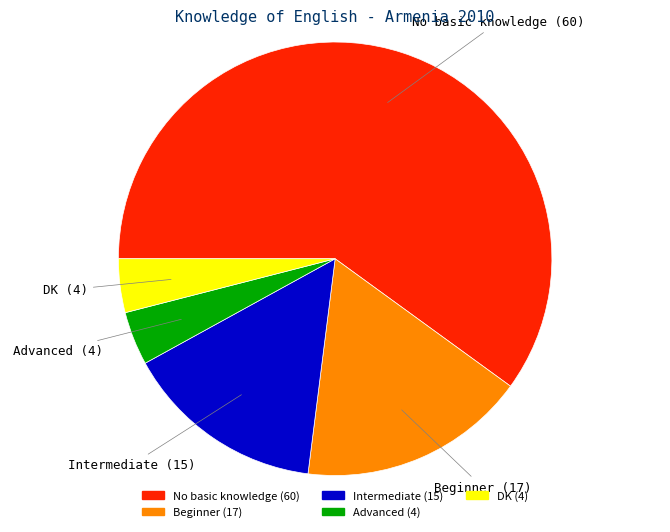

How many segments does this pie chart have?

5